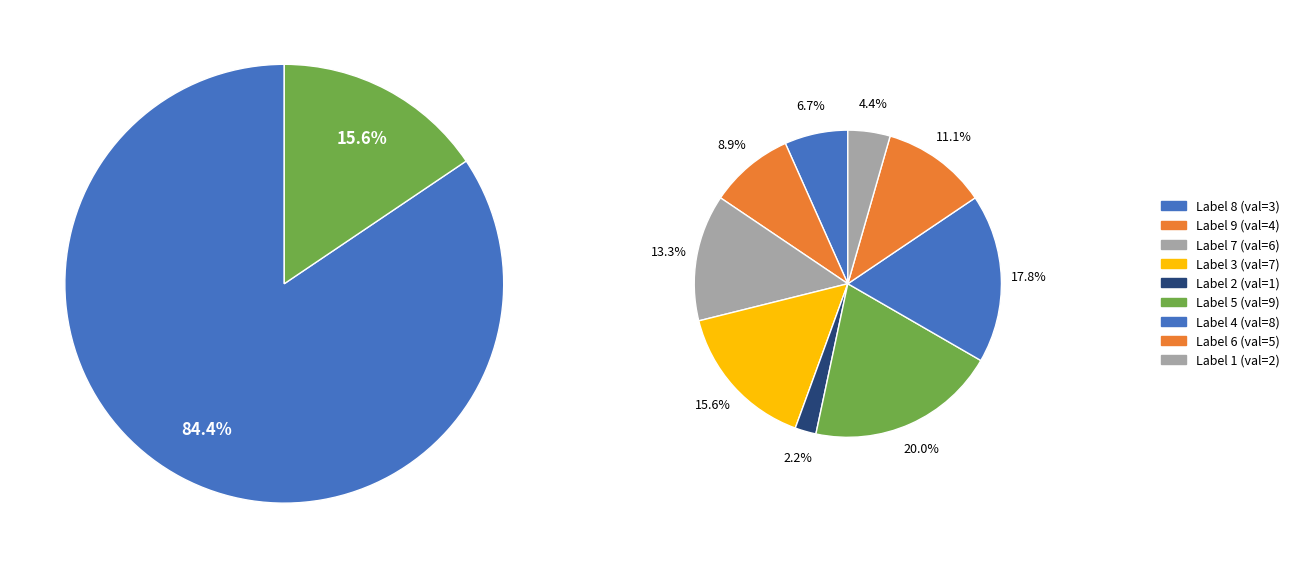

Rank the categories by value from lowest to highest.

2, 1, 8, 9, 6, 7, 3, 4, 5